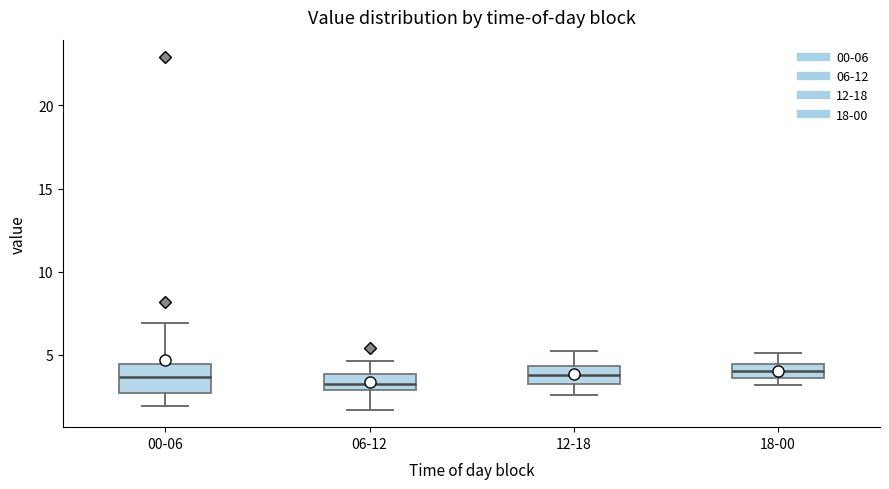

Reading left to right, transcribe this box plot: for each box, give where its median line is, the range the box spans, and where its two whiskers end, as read against the y-axis. The values are not printed on the chart, so give them approximately, as read against the axis.

00-06: median 3.5, box 2.5 to 4.5, whiskers 2.0 to 7.0
06-12: median 3.5, box 3.0 to 4.0, whiskers 1.5 to 4.5
12-18: median 4.0, box 3.0 to 4.5, whiskers 2.5 to 5.0
18-00: median 4.0, box 3.5 to 4.5, whiskers 3.0 to 5.0